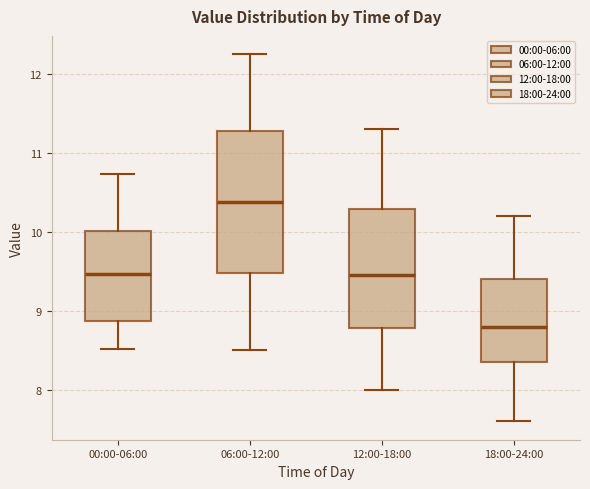

Where does the median line of the box for 12:00-18:00 sit on the y-axis? The values are not printed on the chart, so give them approximately, as read against the axis.

9.5